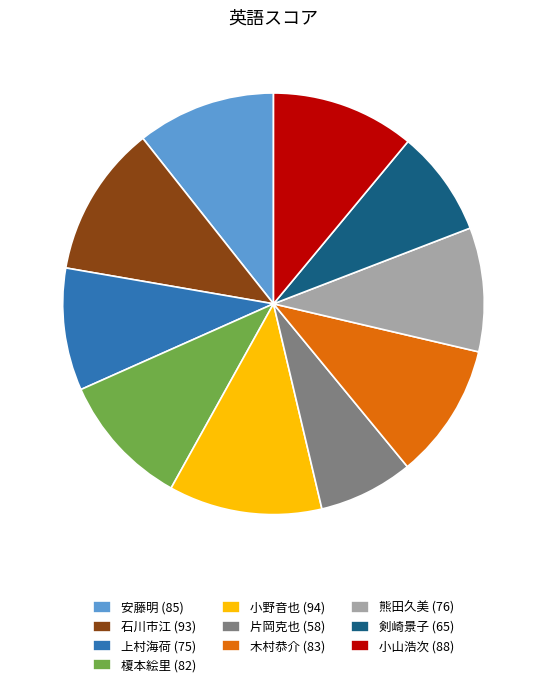

What is the ratio of the value at 小野音也 (94) to the value at 榎本絵里 (82)?

1.1